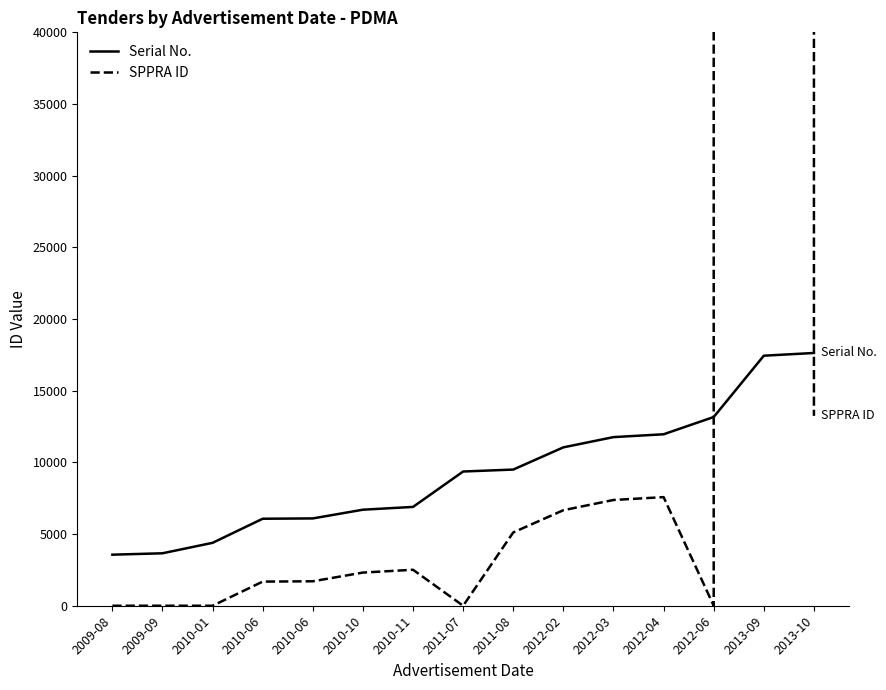

What is the sum of the SPPRA ID values at 2010-10 and 2009-09?

2314